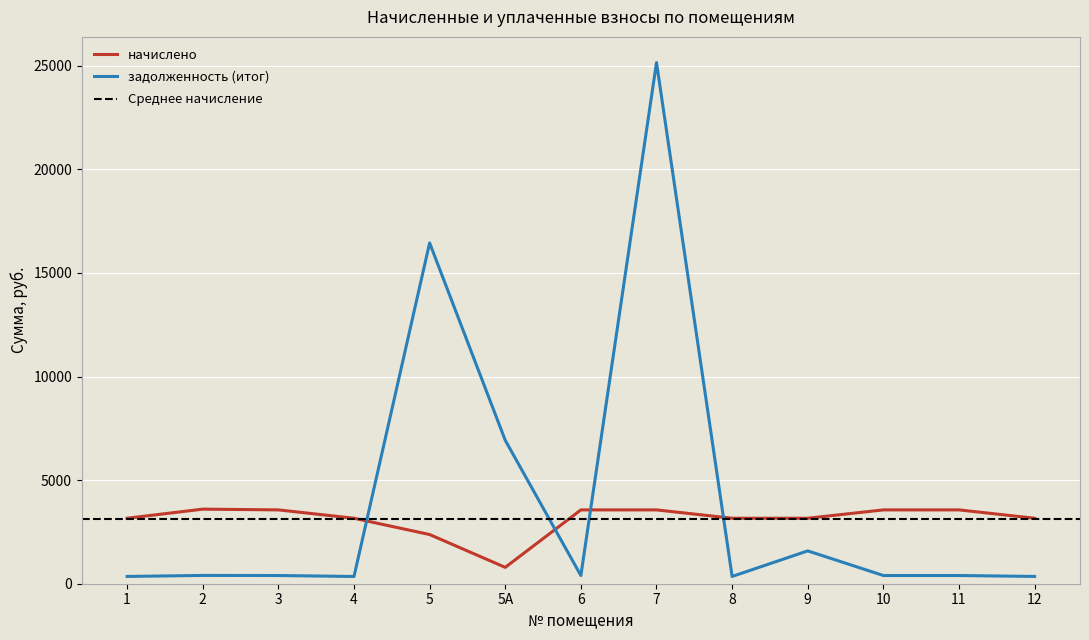

What is the highest value of the начислено series?

3600.0